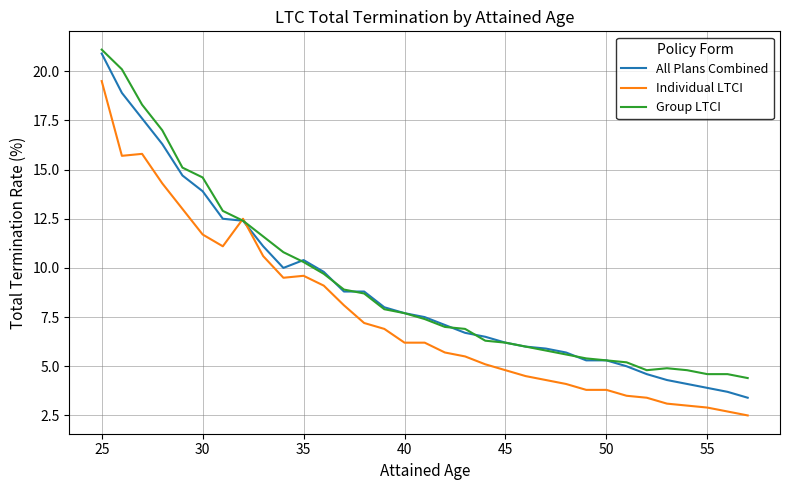

What is the highest value of the Individual LTCI series?

19.5